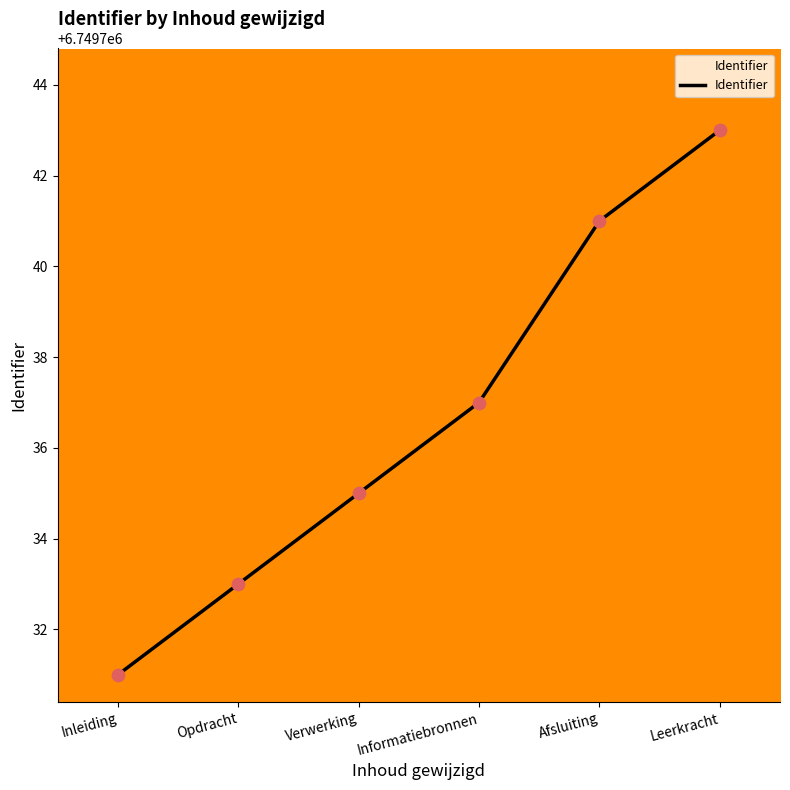

Which has a higher value, Opdracht or Verwerking?

Verwerking